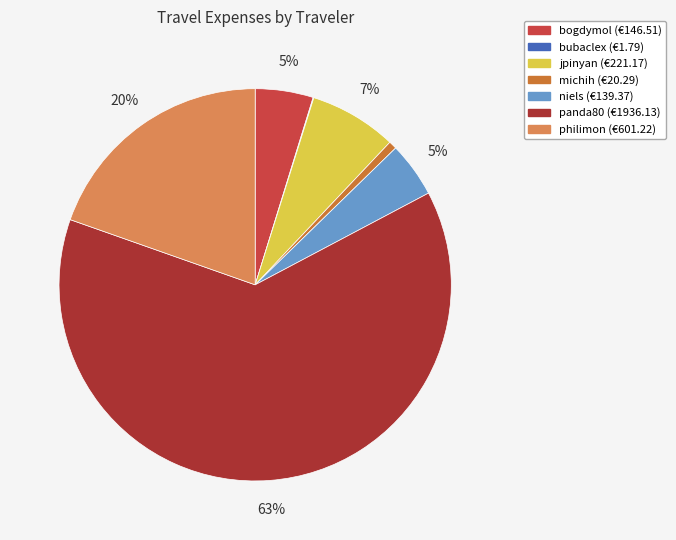

Which has a higher value, michih or jpinyan?

jpinyan